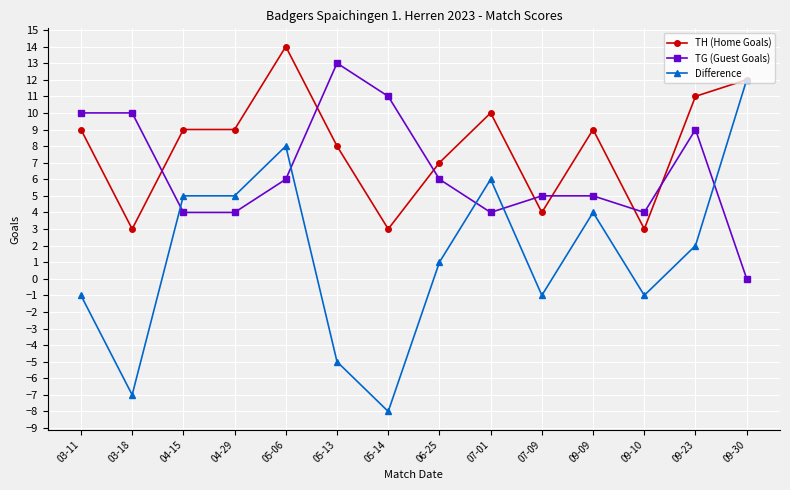

The value of TG (Guest Goals) at 09-30 is 0. True or false?

True